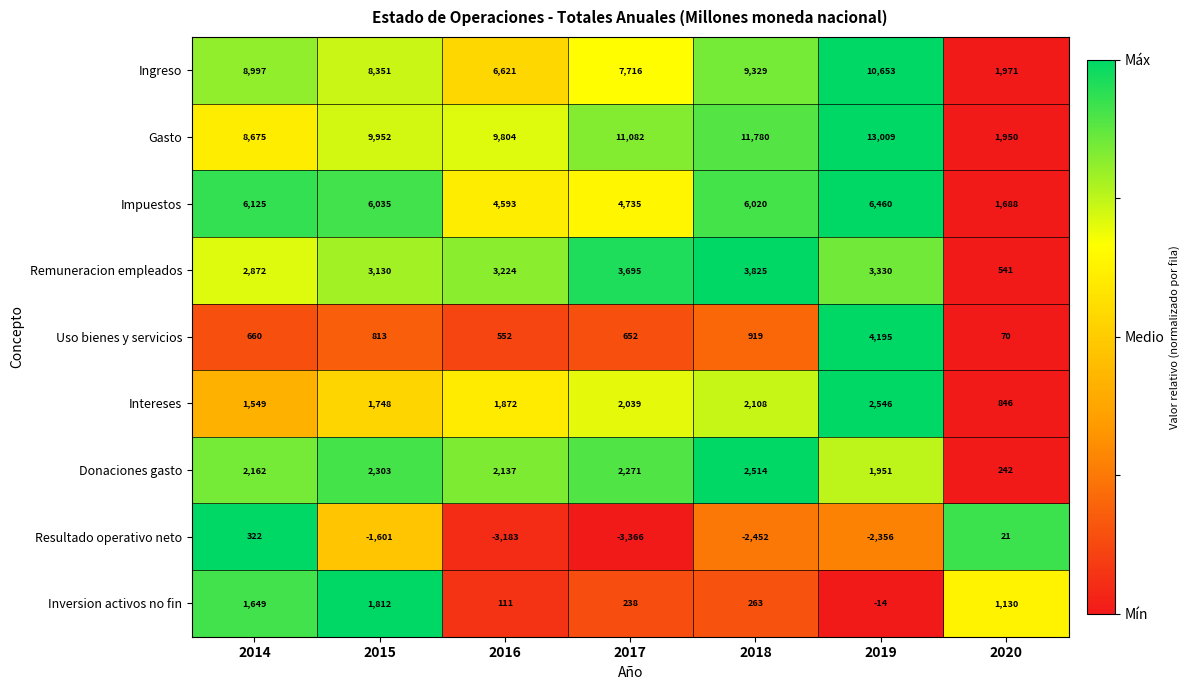

What is the spread (max minus min) of values at 2020?

1950